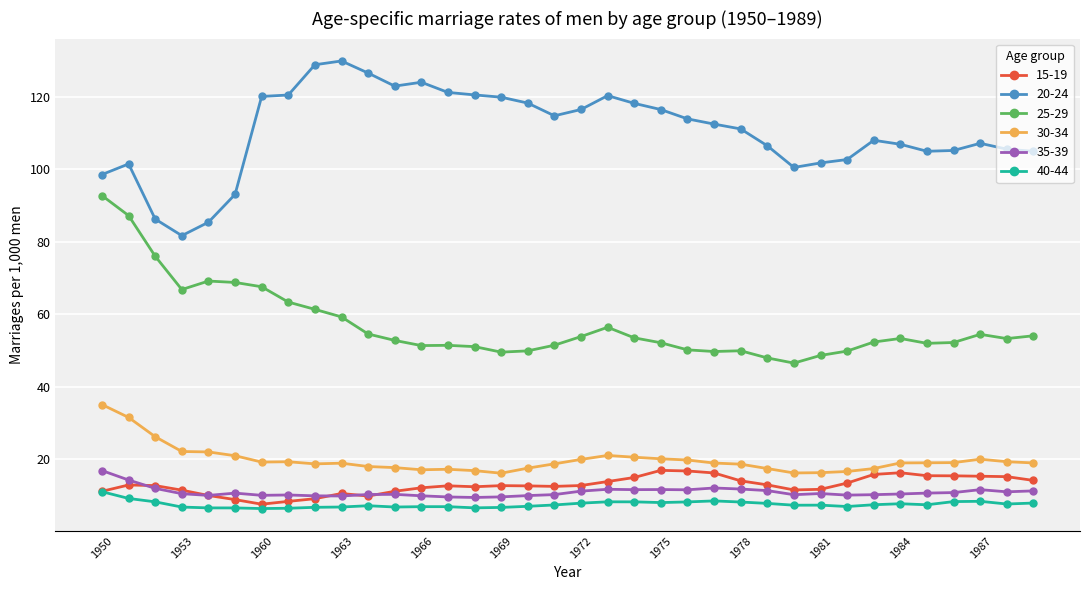

What are all the series names shown in the legend?

15-19, 20-24, 25-29, 30-34, 35-39, 40-44